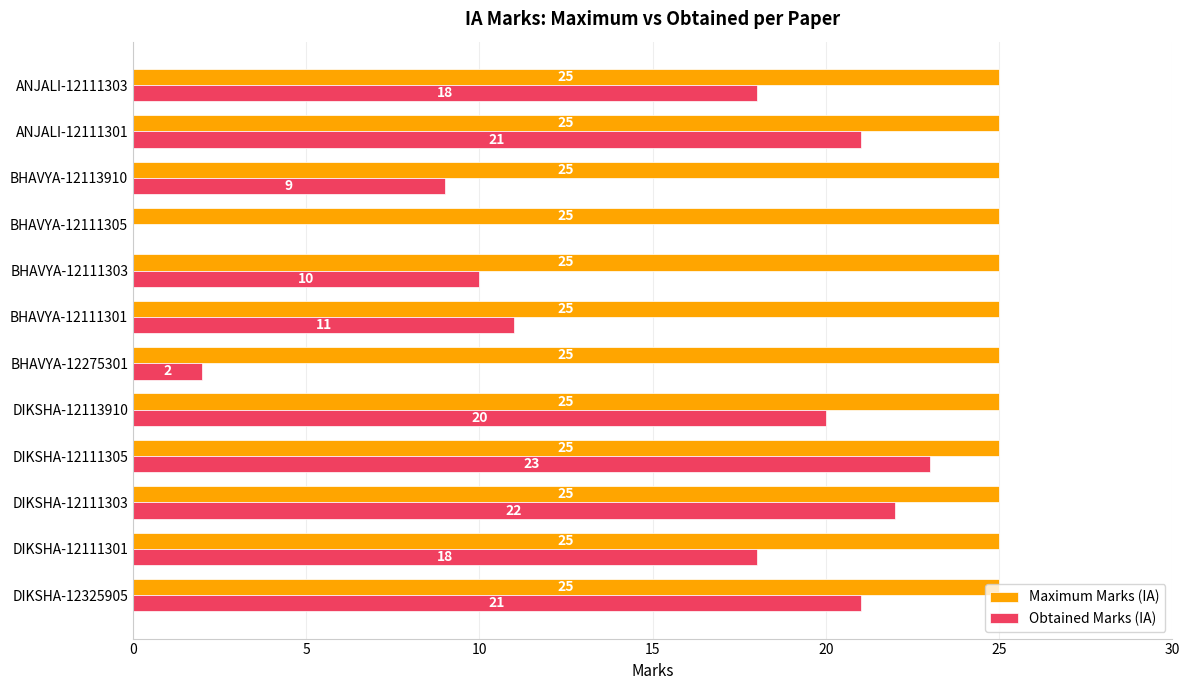

At which label does Obtained Marks (IA) reach its peak?

DIKSHA-12111305